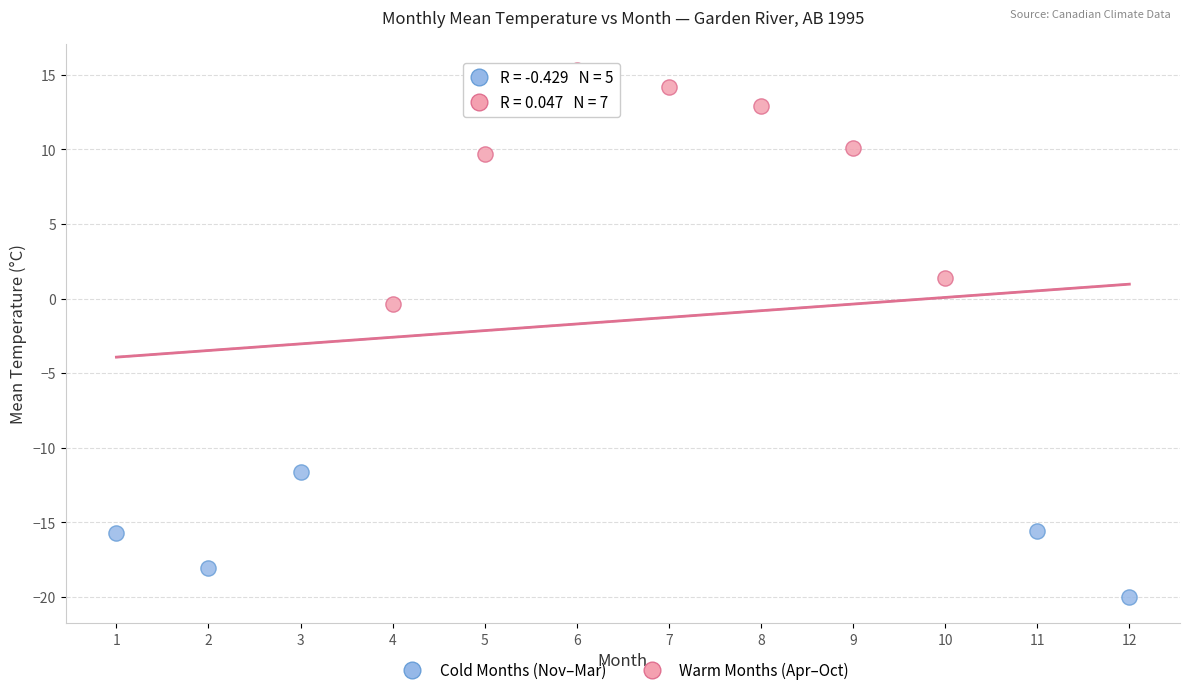

Which series contains the highest Y value?

Warm Months (Apr–Oct)